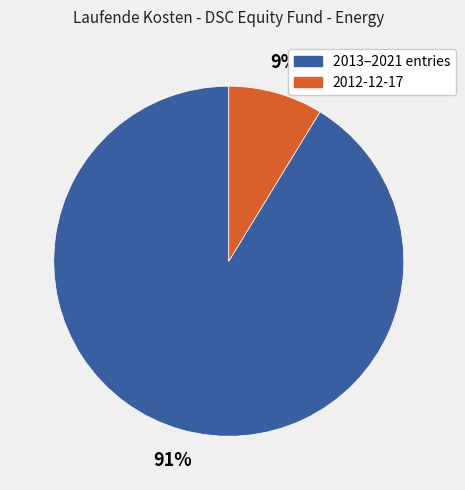

Is there any slice that represents more than half of the pie?

Yes